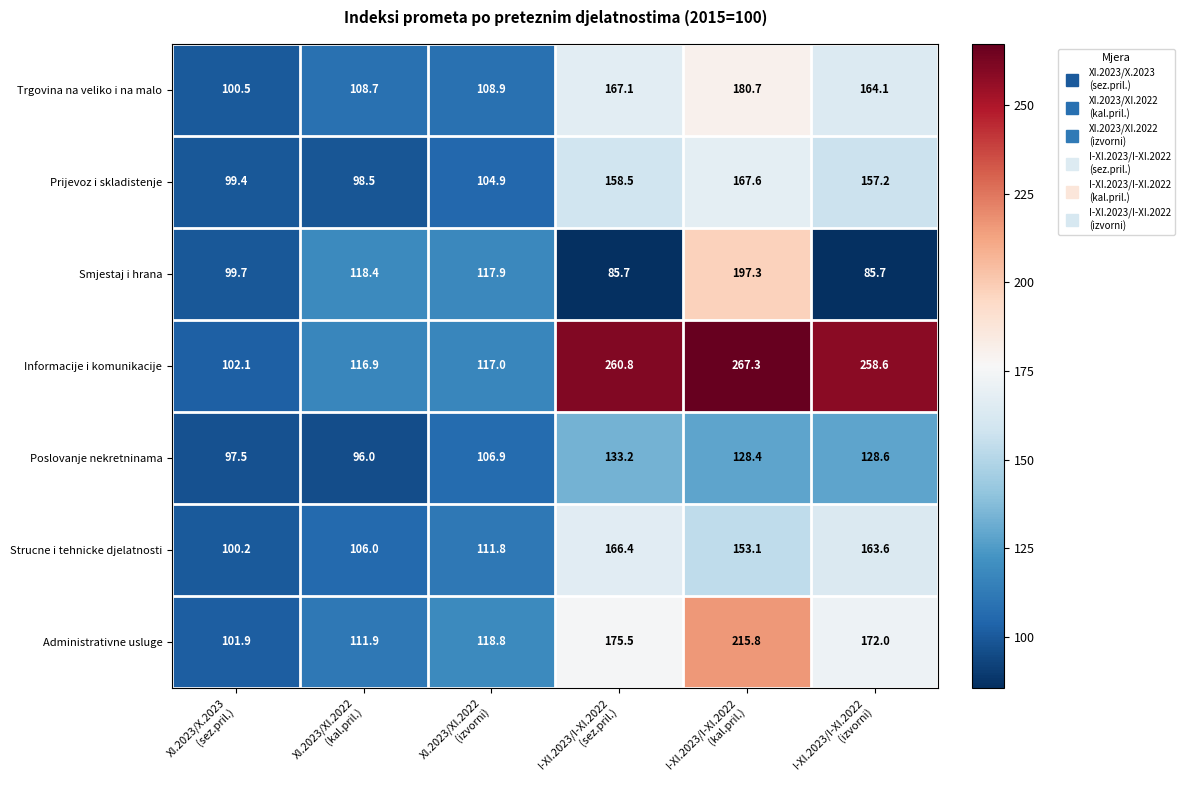

At how many categories does at least one series exceed 167?

3